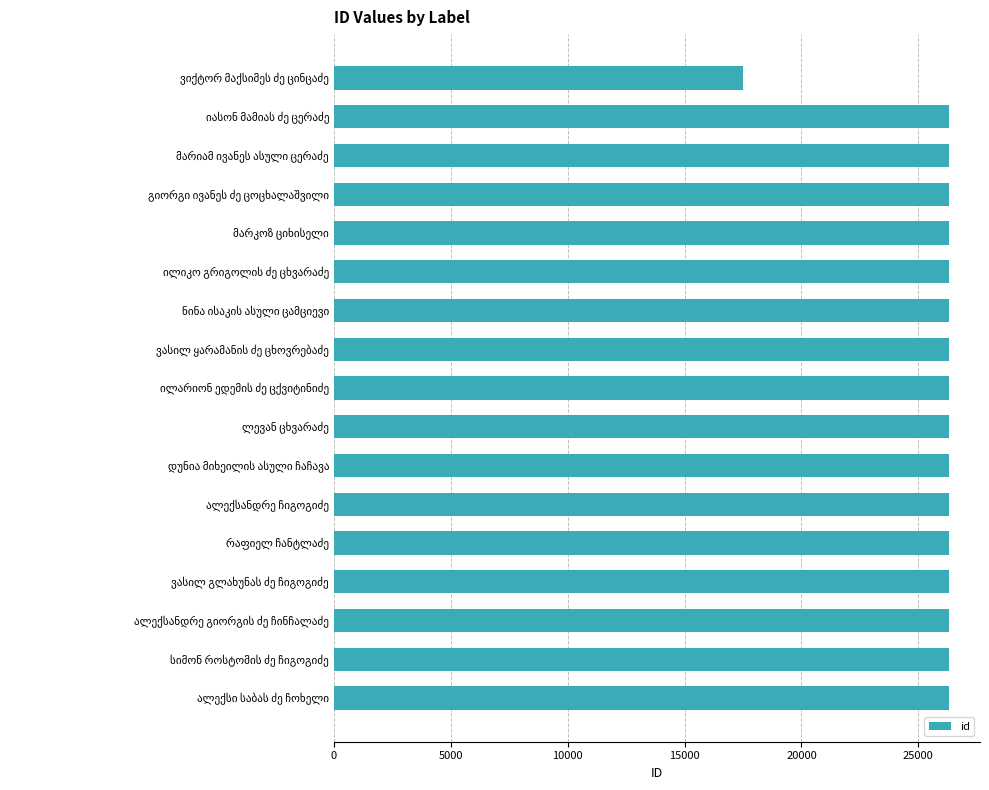

Does the chart contain stacked bars?

No